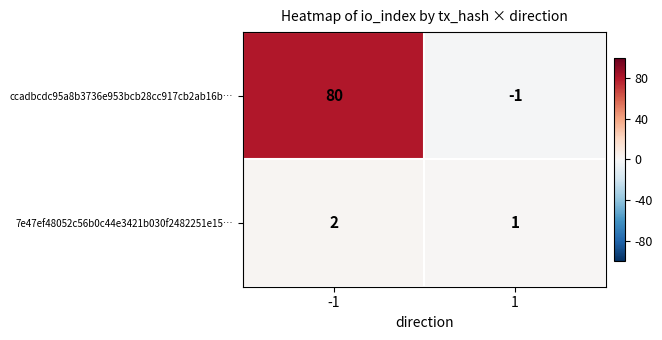

Reading right to left, transcribe all the data shown in this chart.

ccadbcdc95a8b3736e953bcb28cc917cb2ab16b…: 1=-1	-1=80
7e47ef48052c56b0c44e3421b030f2482251e15…: 1=1	-1=2